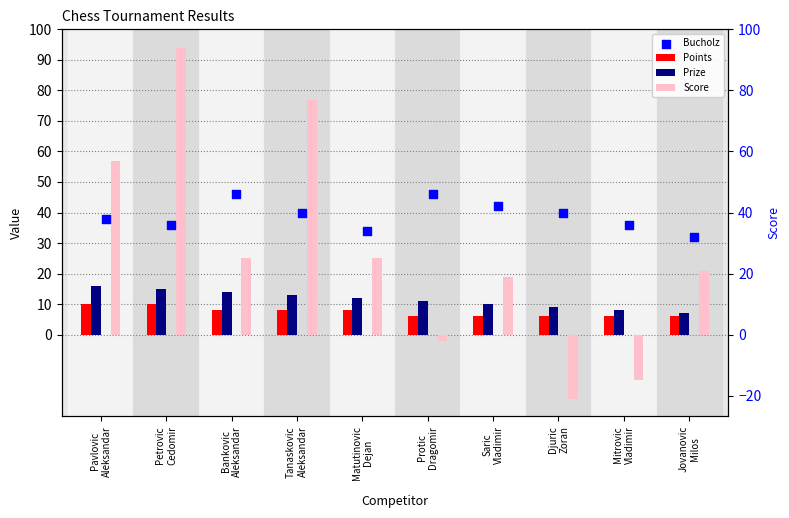

Which series contains the lowest Y value?

Score